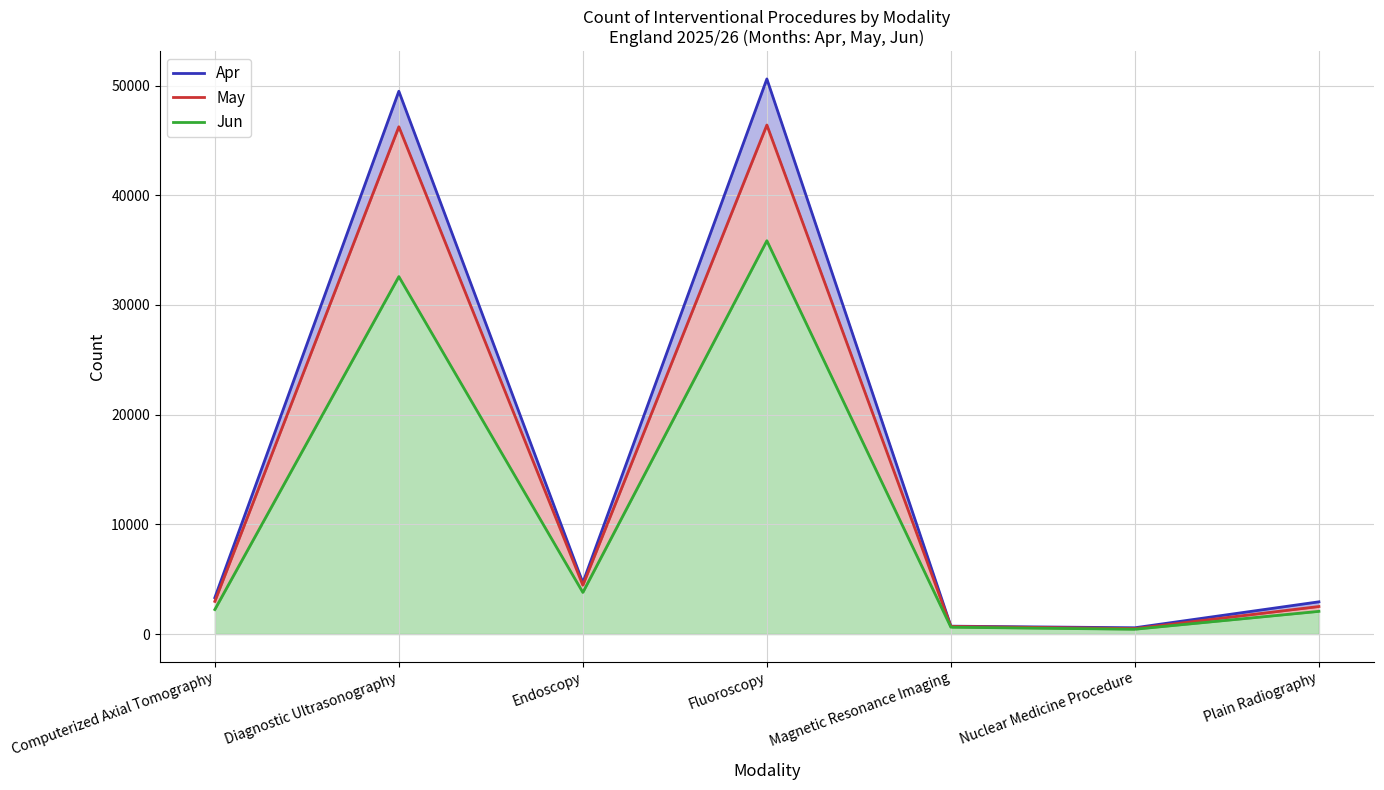

At which label is Apr closest to 25587?

Endoscopy